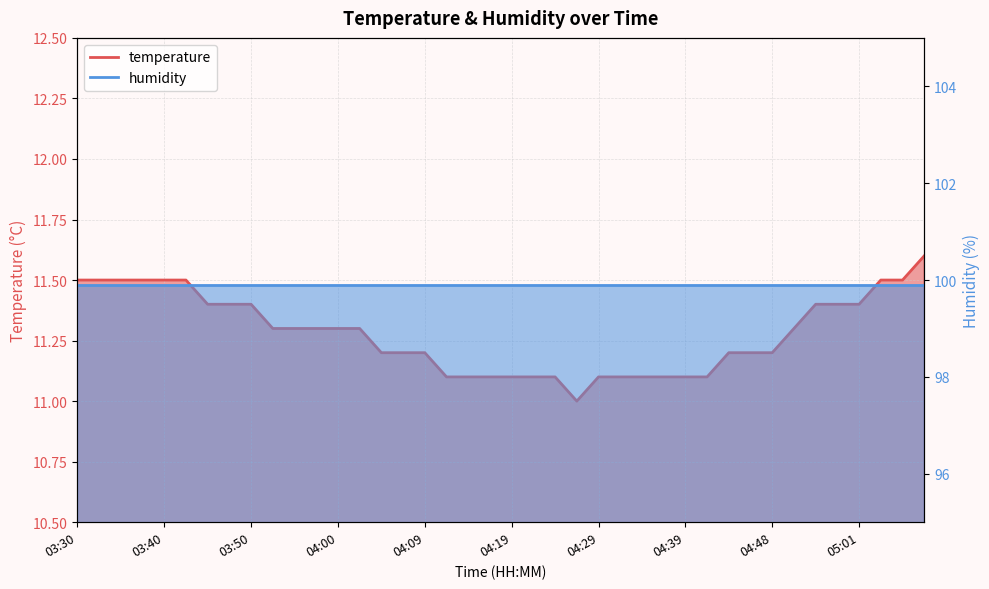

List the labels in order of value, smallest first.

04:26, 04:12, 04:14, 04:17, 04:19, 04:21, 04:24, 04:29, 04:31, 04:34, 04:36, 04:39, 04:41, 04:04, 04:07, 04:09, 04:43, 04:46, 04:48, 03:52, 03:55, 03:57, 04:00, 04:02, 04:54, 03:45, 03:47, 03:50, 04:56, 04:59, 05:01, 03:30, 03:33, 03:35, 03:38, 03:40, 03:42, 05:04, 05:06, 05:09